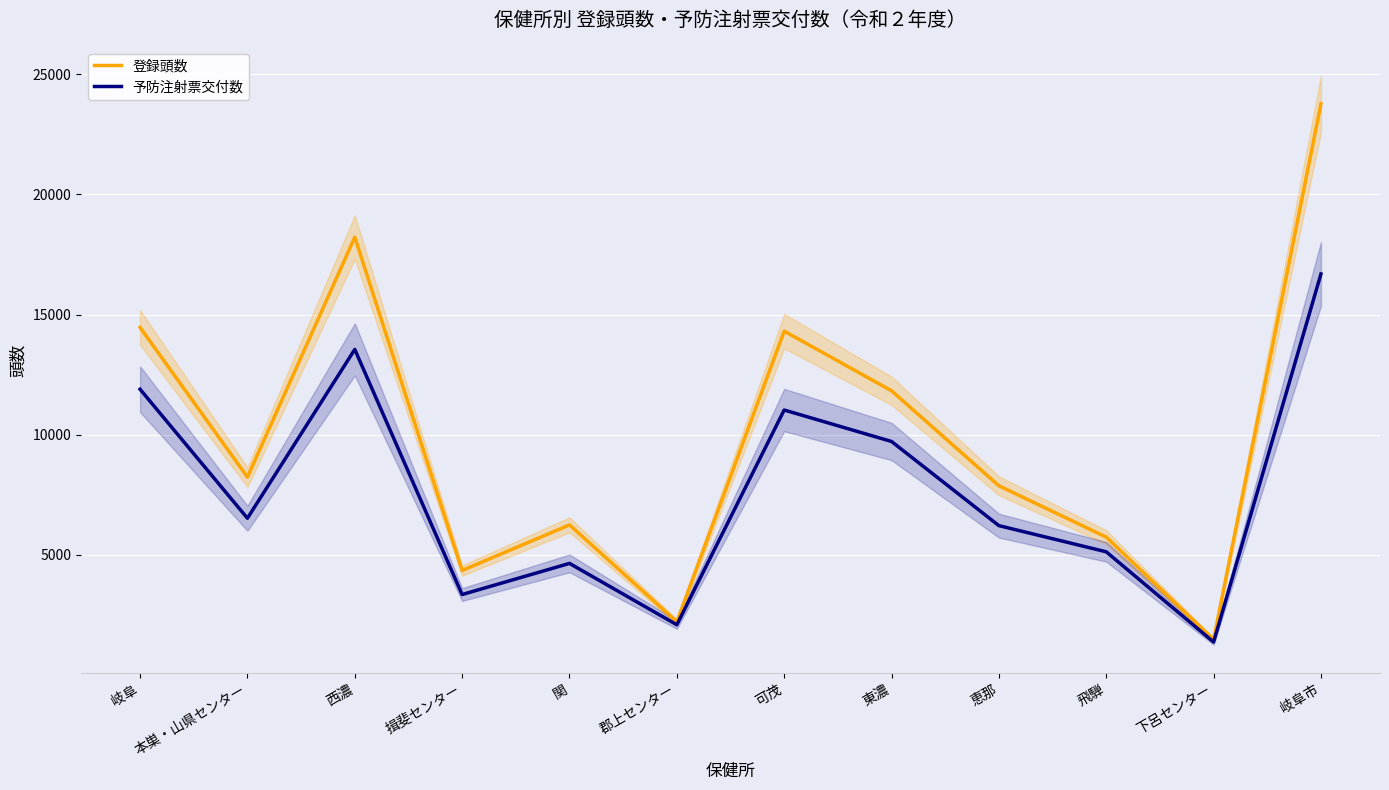

What is the difference between the 予防注射票交付数 values at 下呂センター and 恵那?

4845